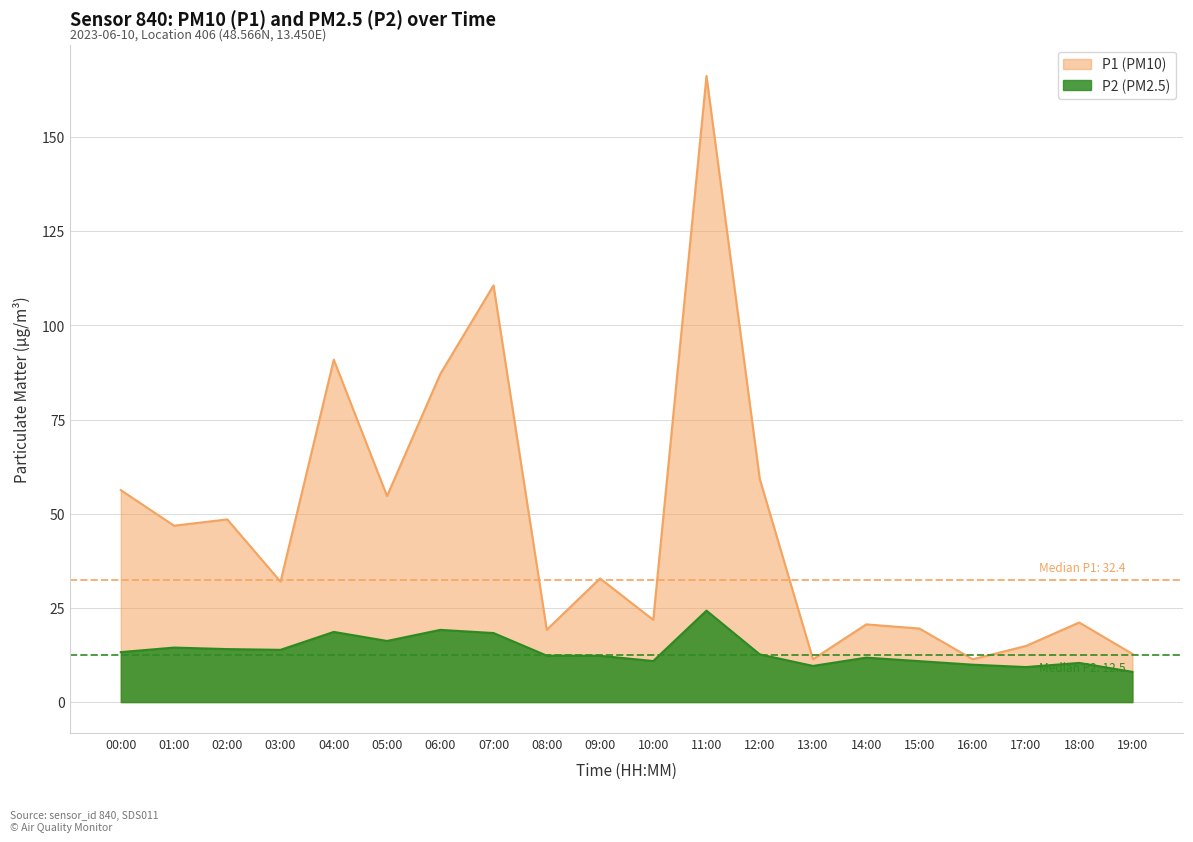

Which category has the highest value in the P2 series?

11:00